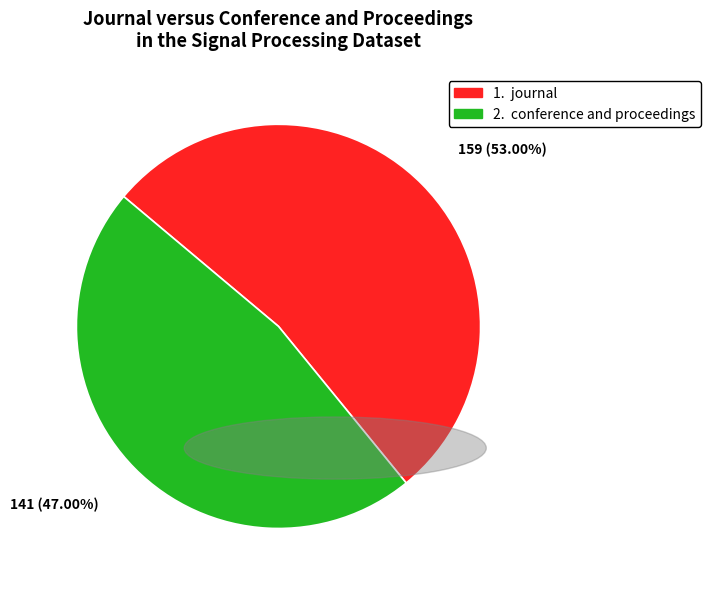

How many segments does this pie chart have?

2